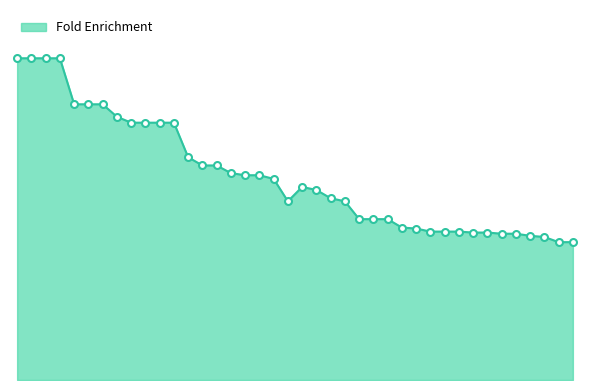

Does the chart have visible grid lines?

No